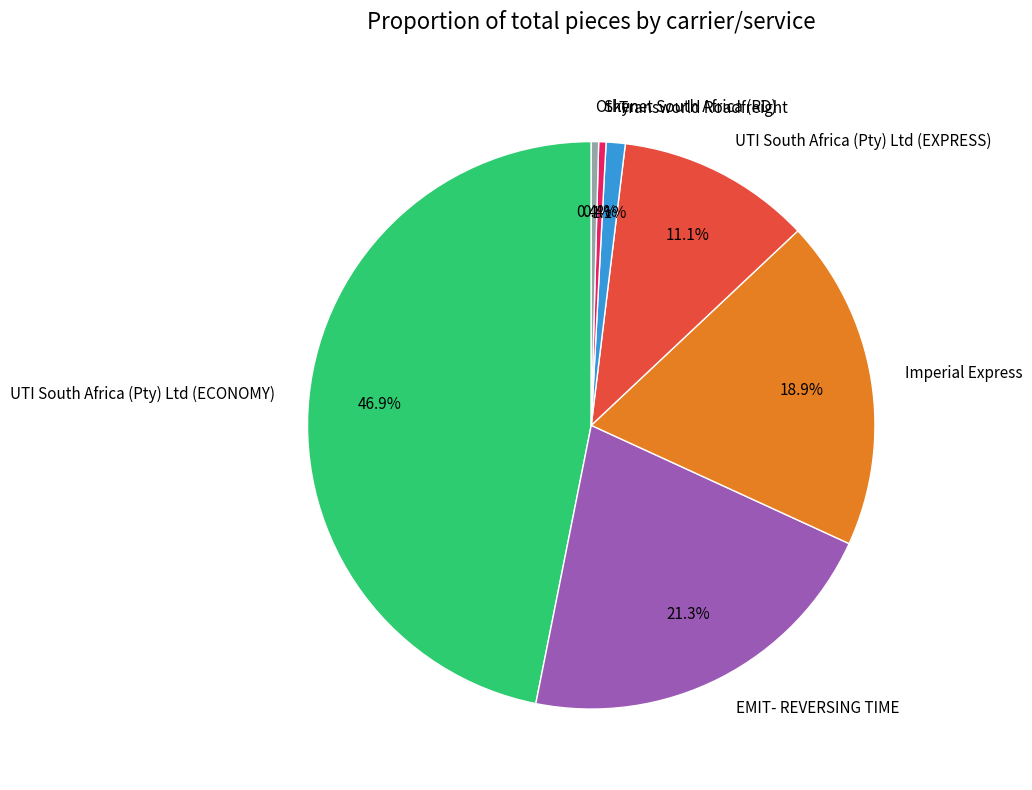

Does Other represent more than half of the total?

No